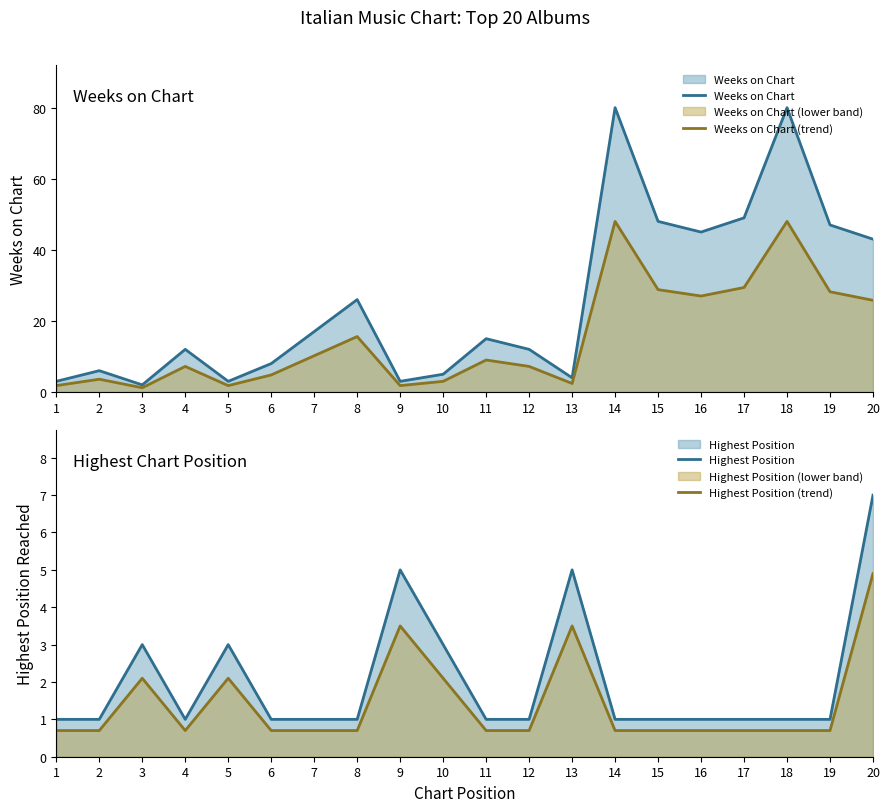

What is the difference between the maximum and second lowest values in the Weeks on Chart series?

77.0